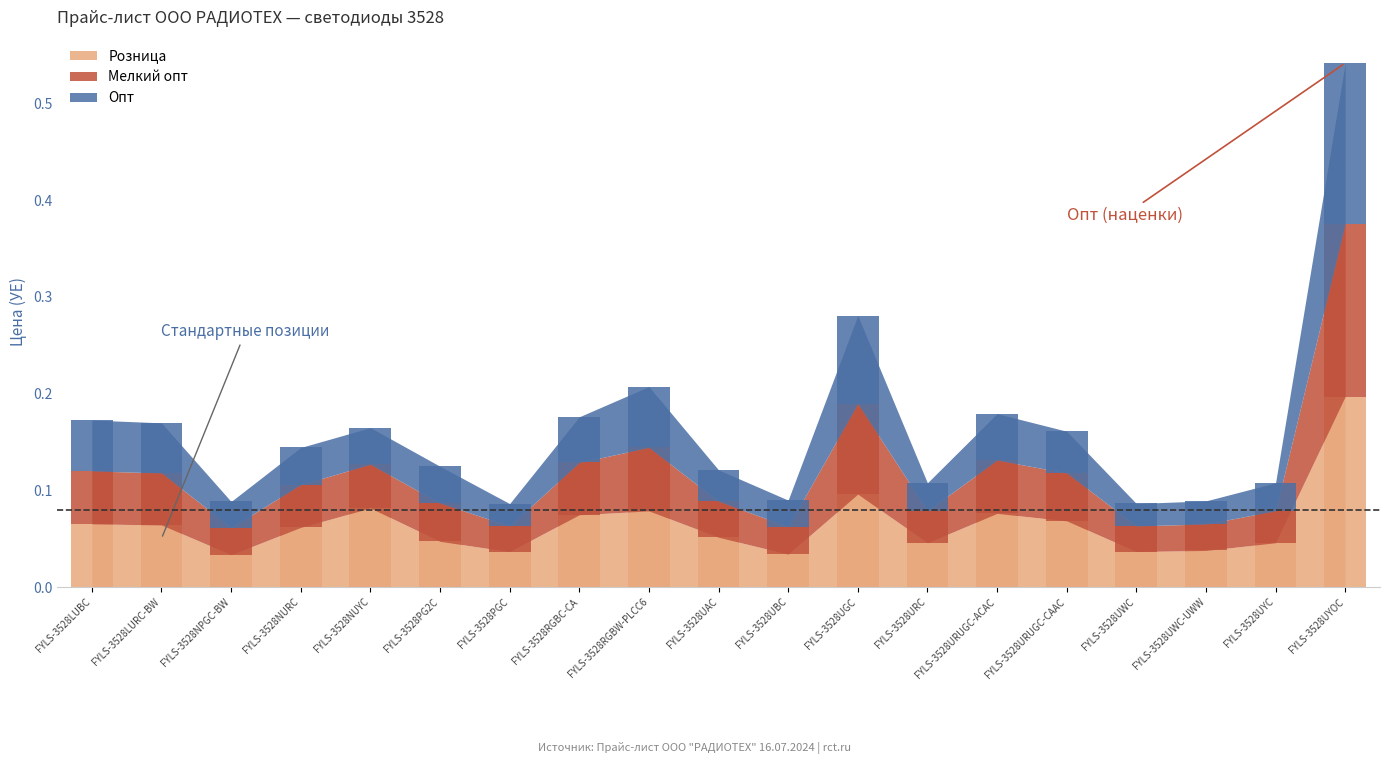

Are the bars grouped side by side (vs. stacked)?

Yes